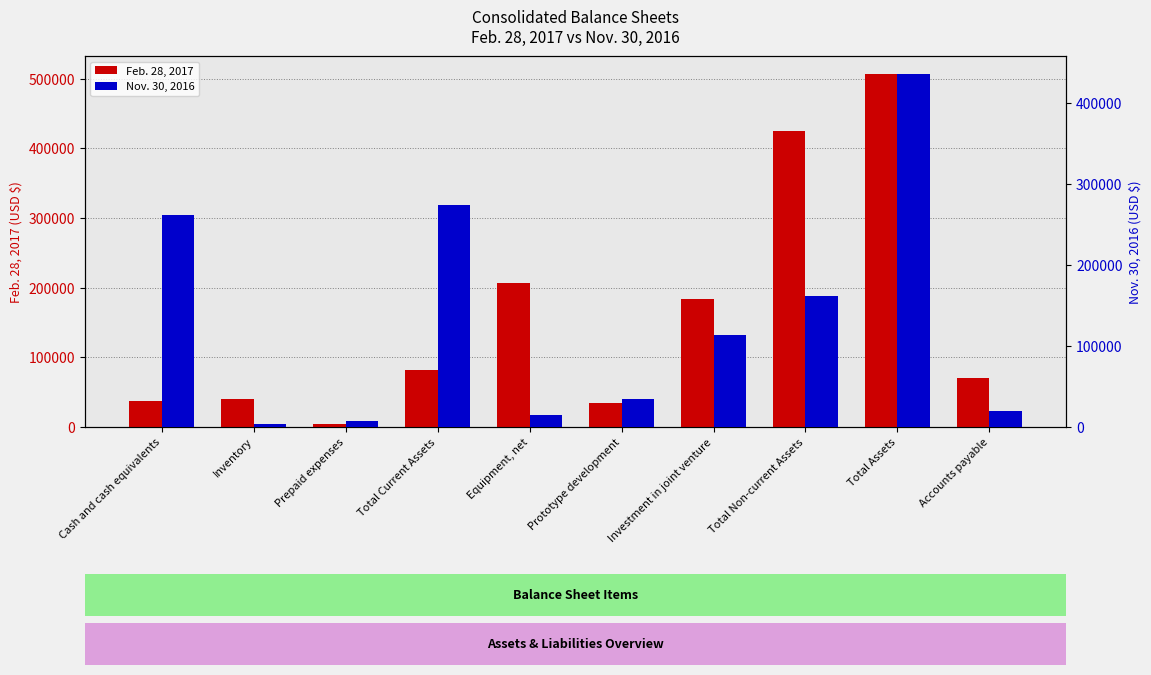

What value does the Feb. 28, 2017 series have at Investment in joint venture, to the nearest 10?

184150